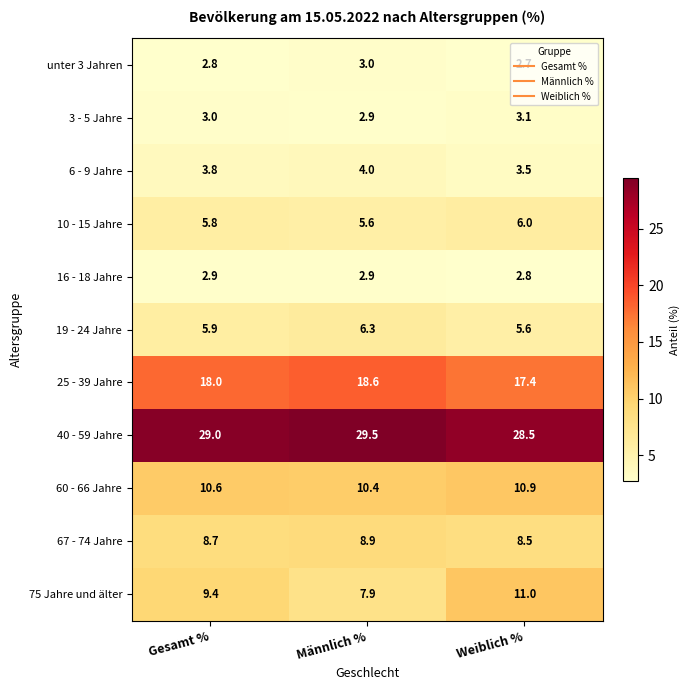

What is the sum of the 3 - 5 Jahre values at Gesamt % and Männlich %?

5.9